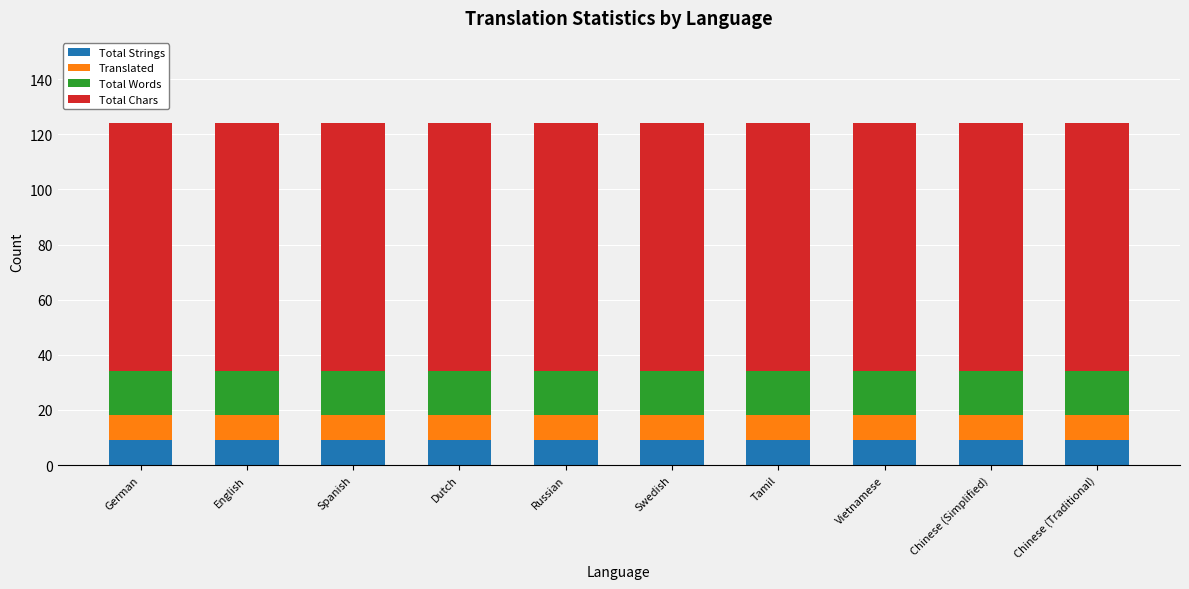

What is the sum of all Total Strings values?

90